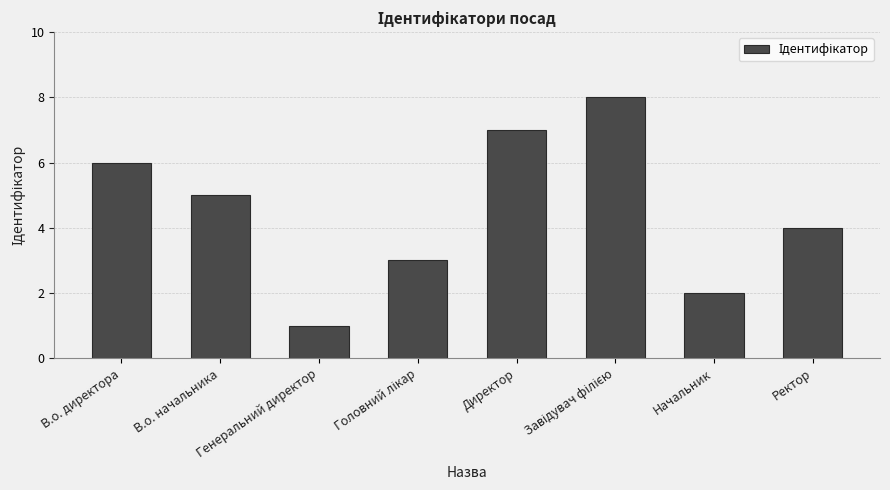

What is the maximum value shown in the chart?

8